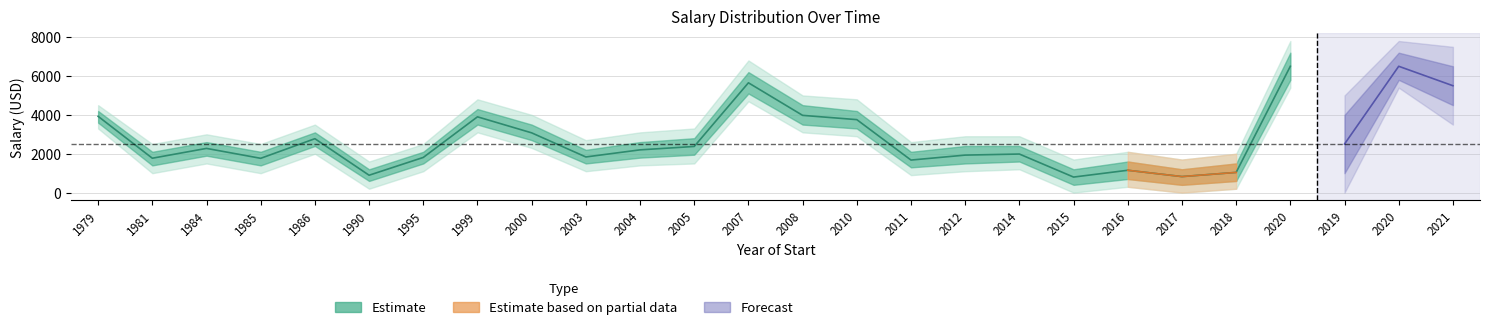

Is the value of Estimate_upper at 2018 greater than the value of Estimate_lower at 2011?

Yes